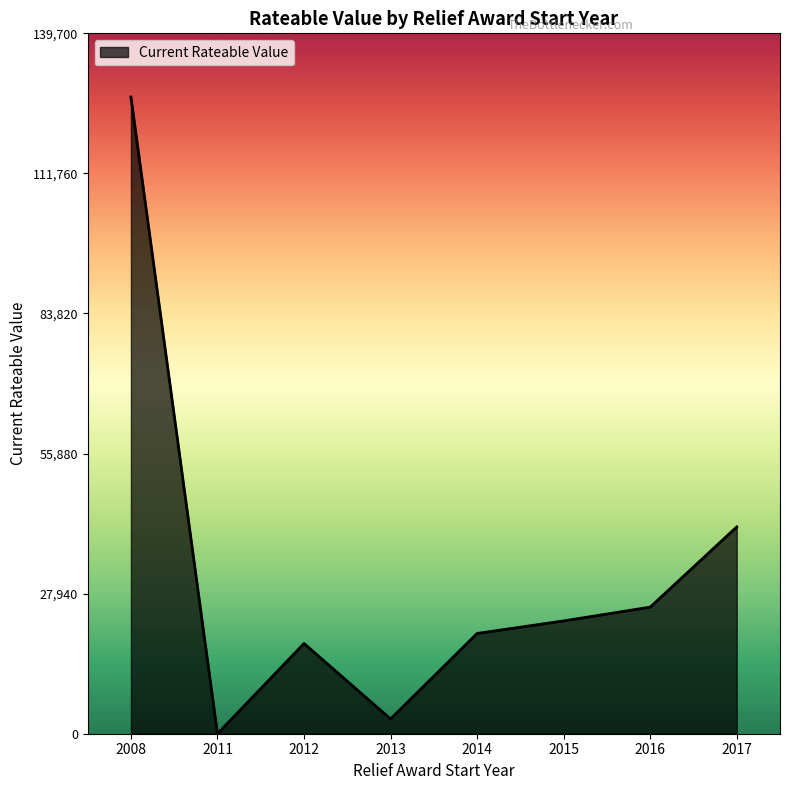

The chart shows a value of 20000 at 2014. True or false?

True